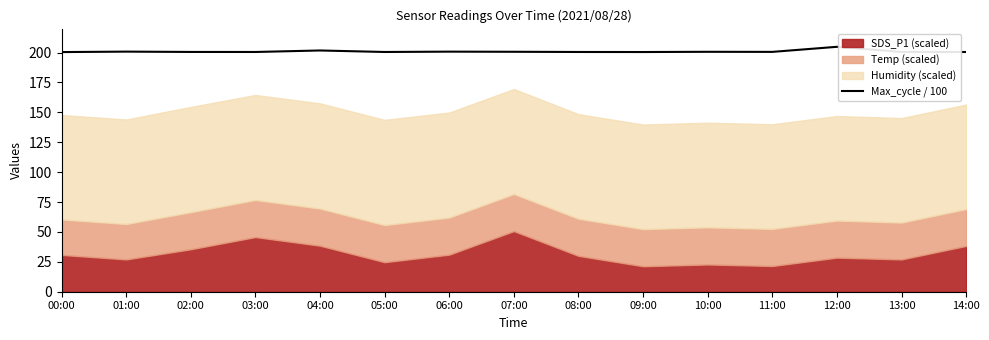

Is it true that Max_cycle / 100 equals 88.9 at 04:00?

False